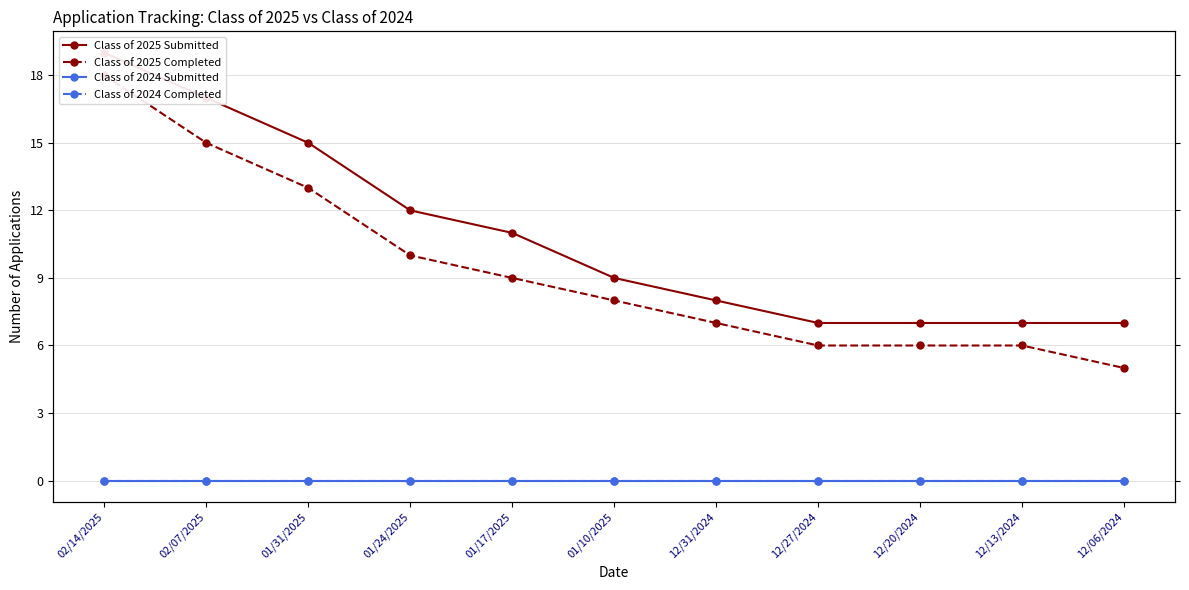

Rank the series by their maximum value, from highest to lowest.

Class of 2025 Submitted, Class of 2025 Completed, Class of 2024 Submitted, Class of 2024 Completed